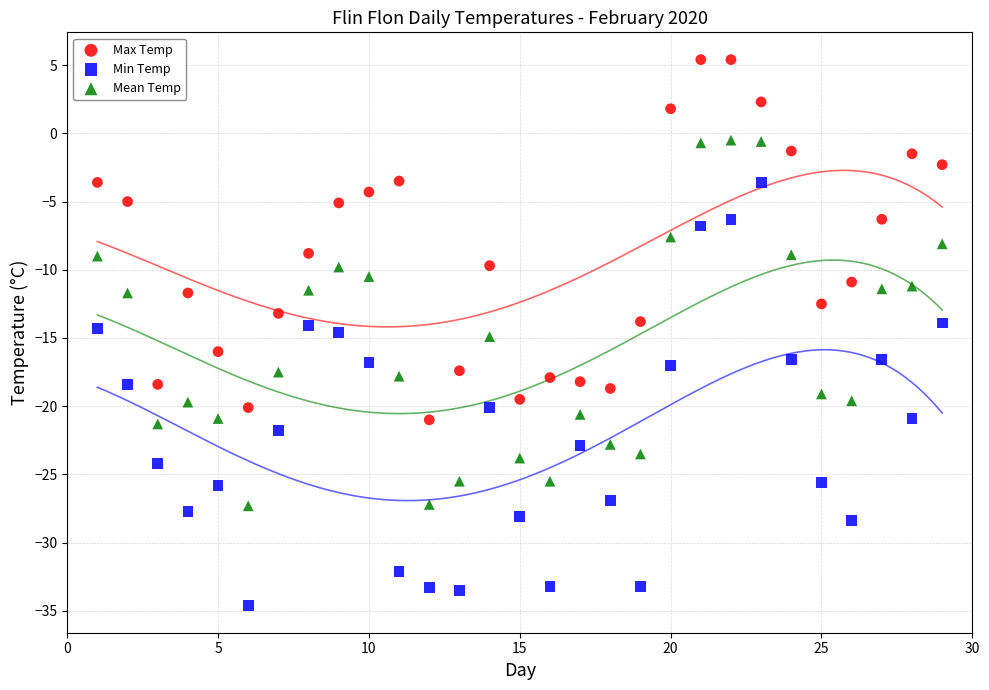

Across all data points, what is the range of Y values (max minus min)?

40.0